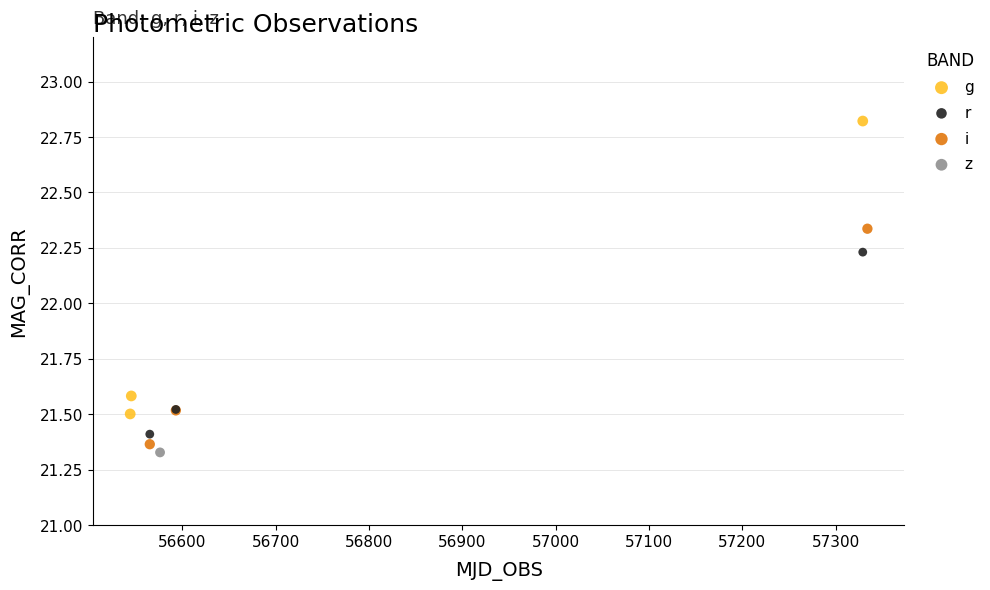

Which series reaches the maximum Y coordinate?

g